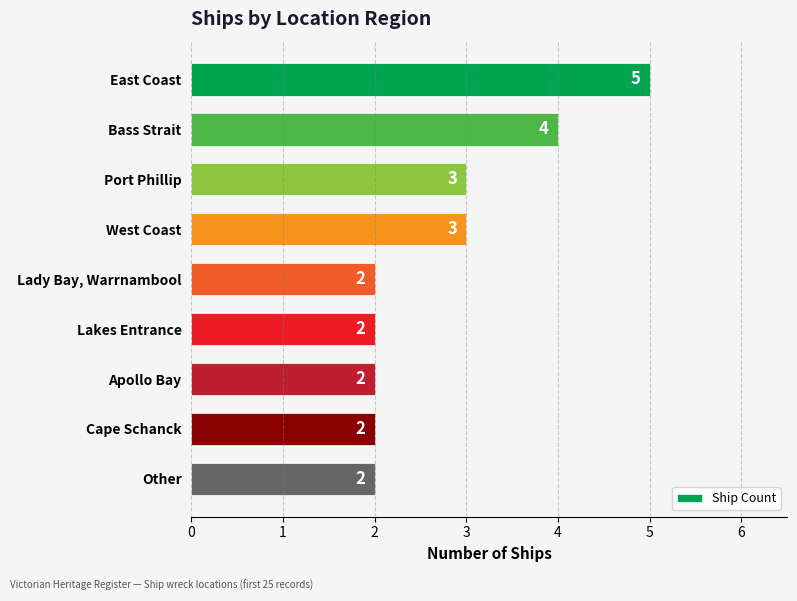

Read the value at Port Phillip.

3